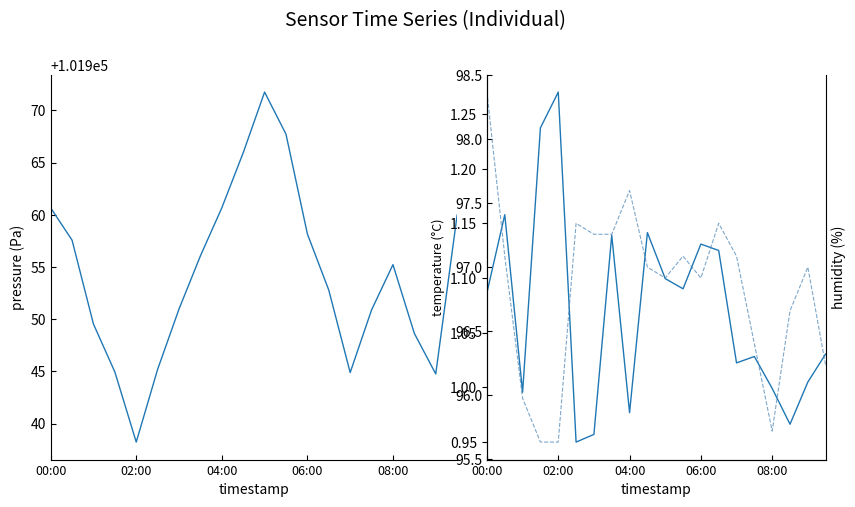

True or false: pressure has more than 0 points higher than both neighbors.

True